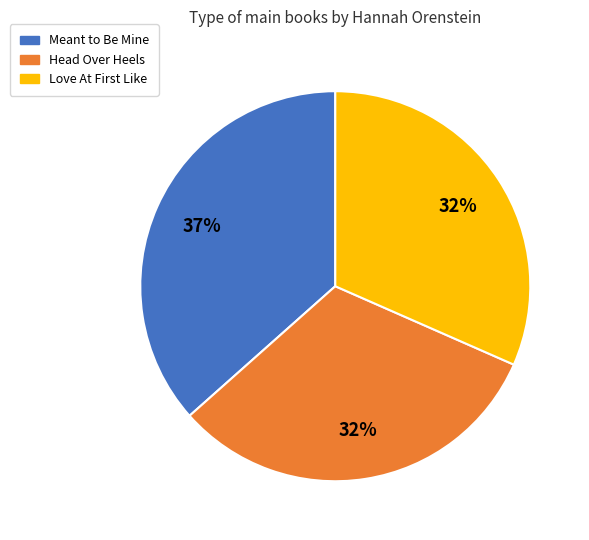

Does Meant to Be Mine account for over 50% of the chart?

No